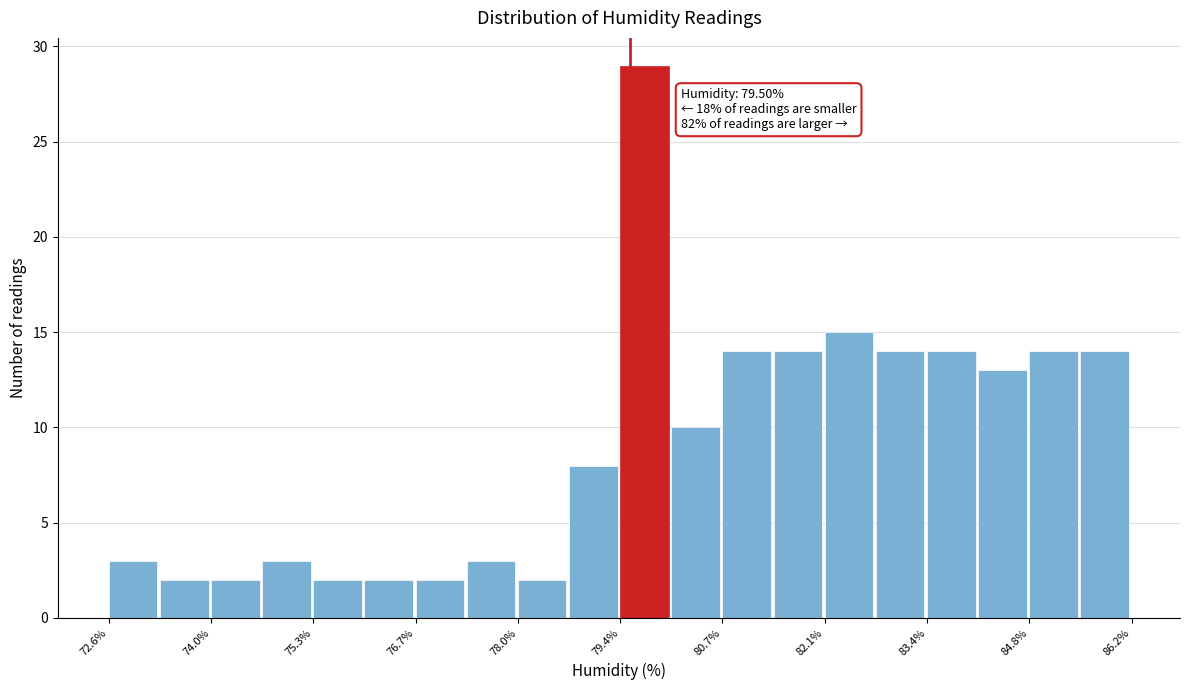

Around what value on the x-axis is the tallest bar? Give the approximate position of its centre, as read against the axis.

79.6